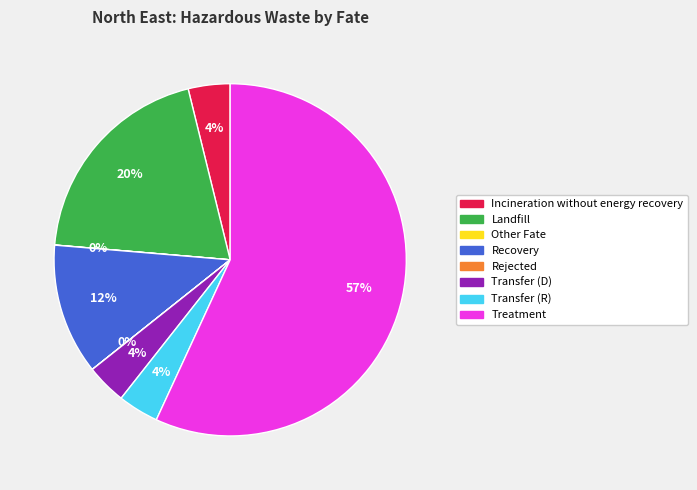

What is the majority slice?

Treatment